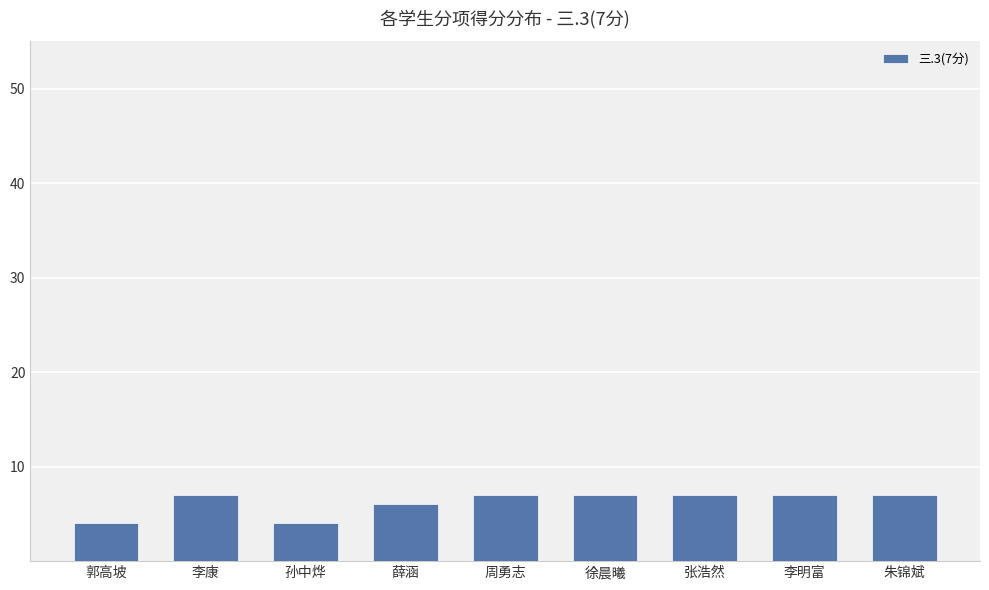

What is the label of the 9th bar from the left?

朱锦斌